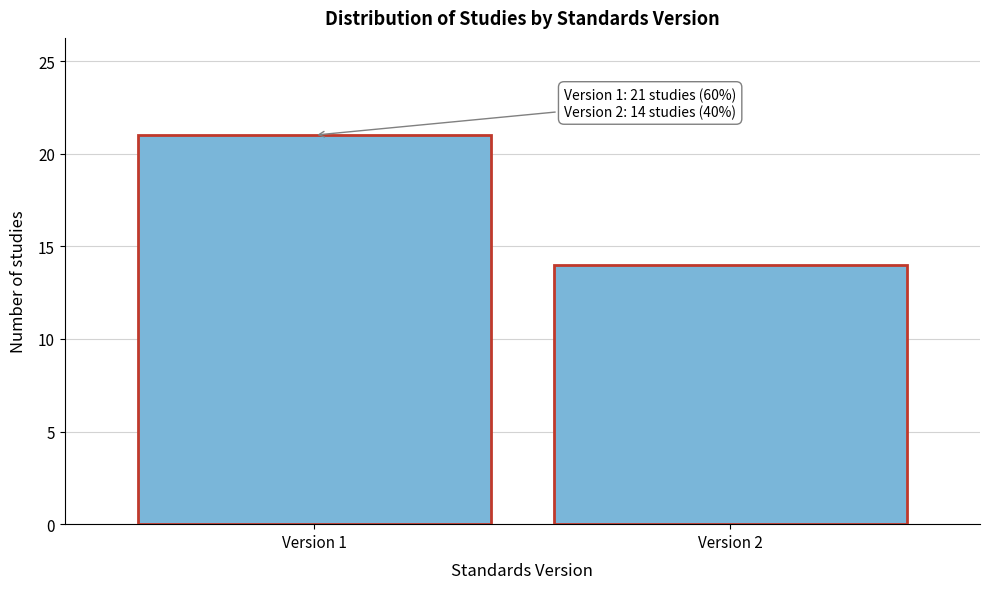

Reading right to left, transcribe all the data shown in this chart.

14	21